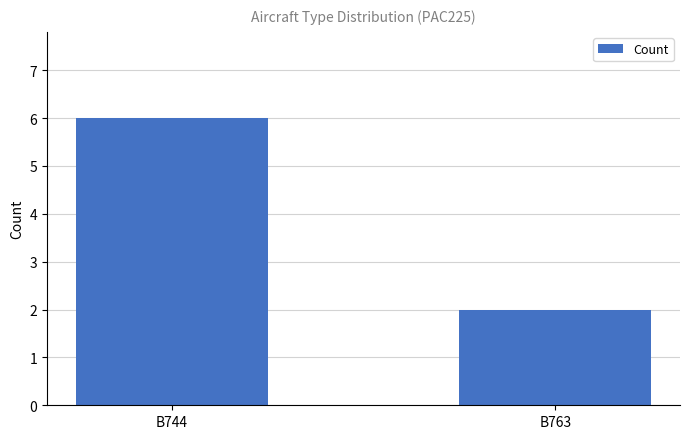

Between B744 and B763, which is larger?

B744